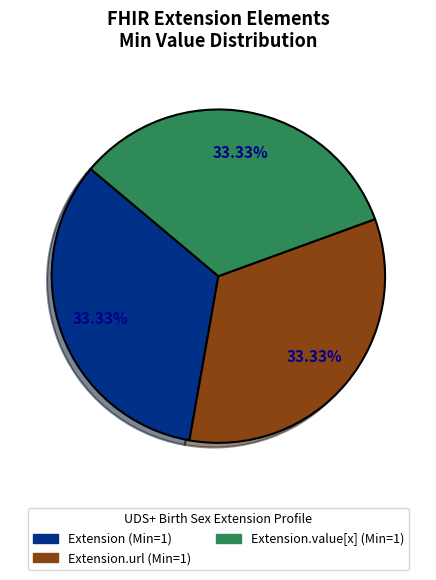

Count the number of slices in the pie.

3